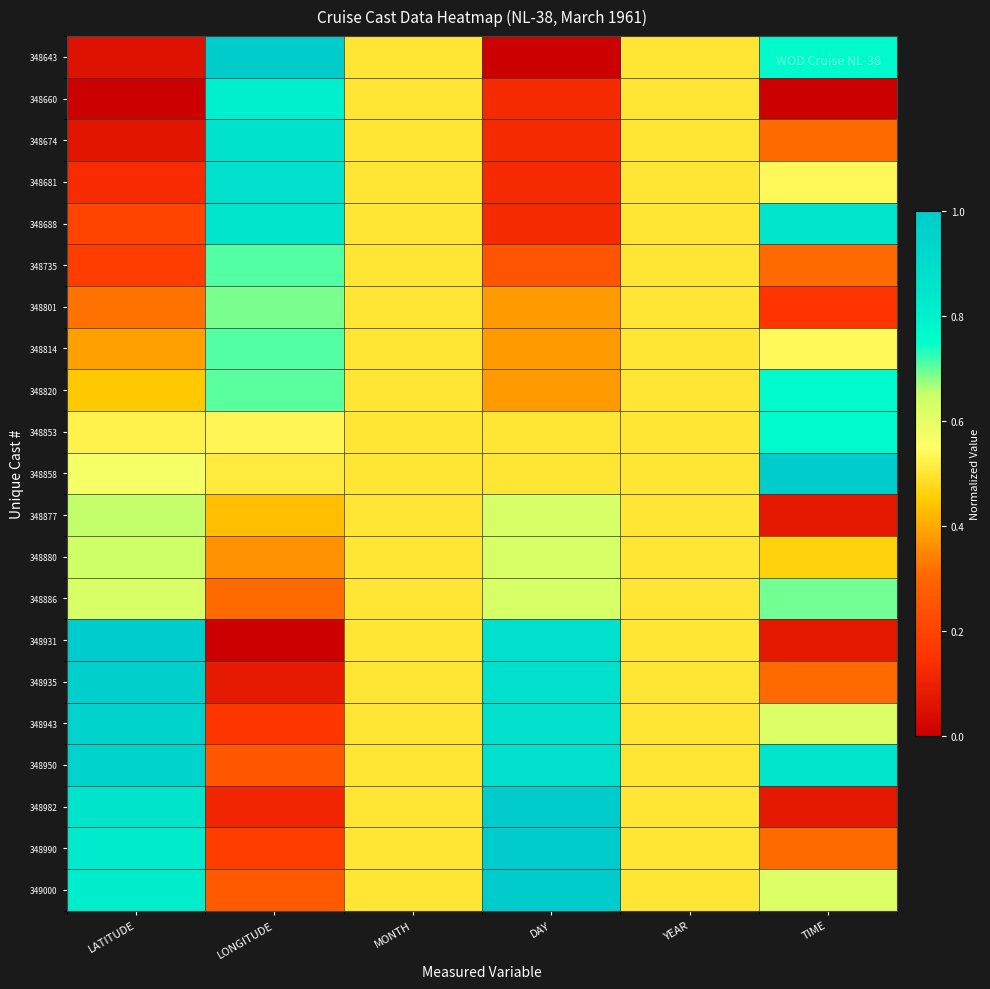

At which category is the sum across all series the highest?

DAY